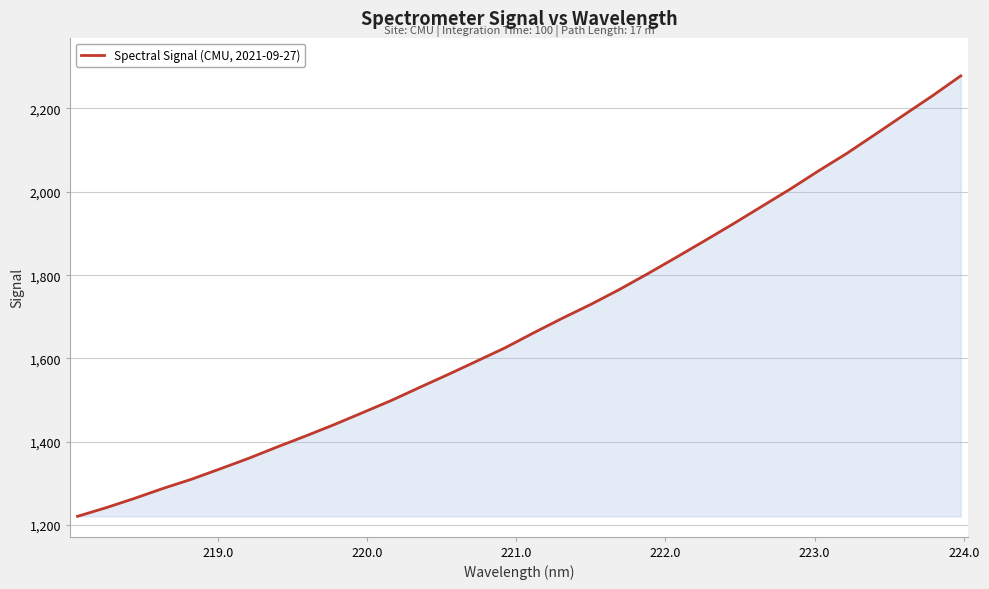

True or false: there are more than 1 points higher than both neighbors.

False